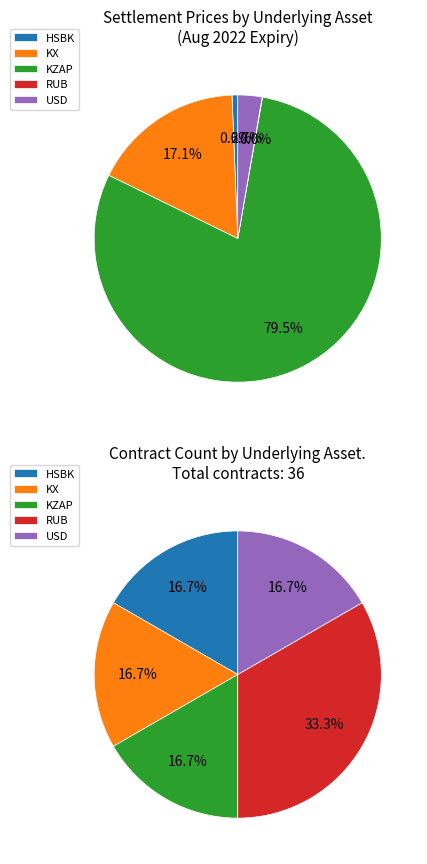

Which category has the biggest portion of the pie?

KZAP